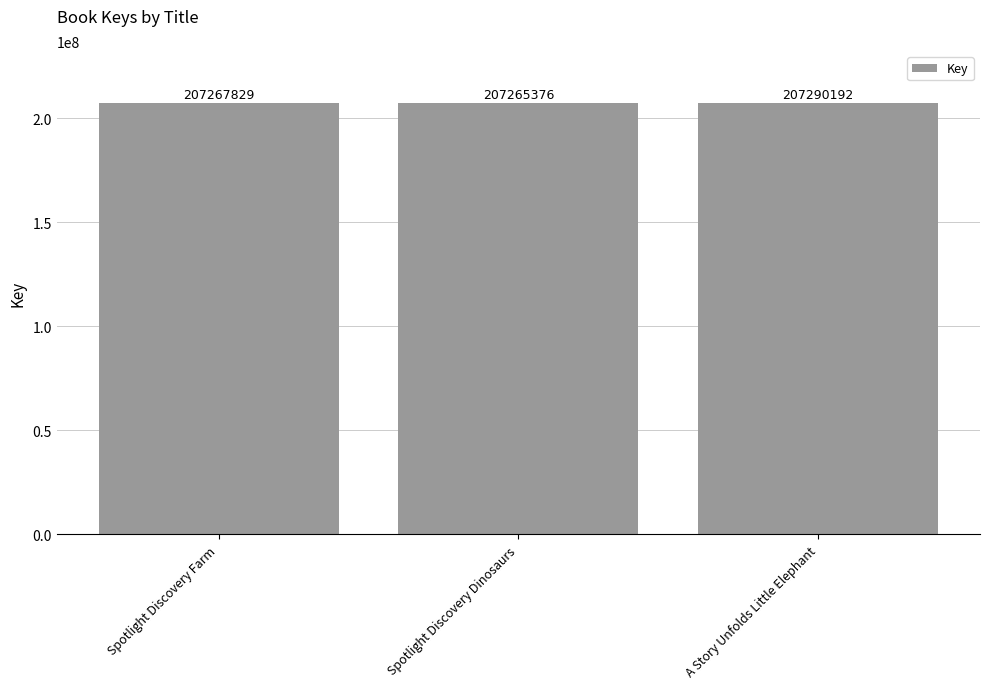

Rank the categories by value from lowest to highest.

Spotlight Discovery Dinosaurs, Spotlight Discovery Farm, A Story Unfolds Little Elephant